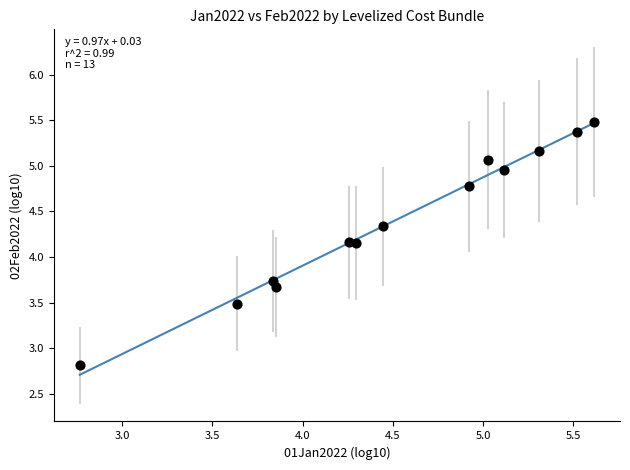

What is the range of Y values (max minus min)?

2.7